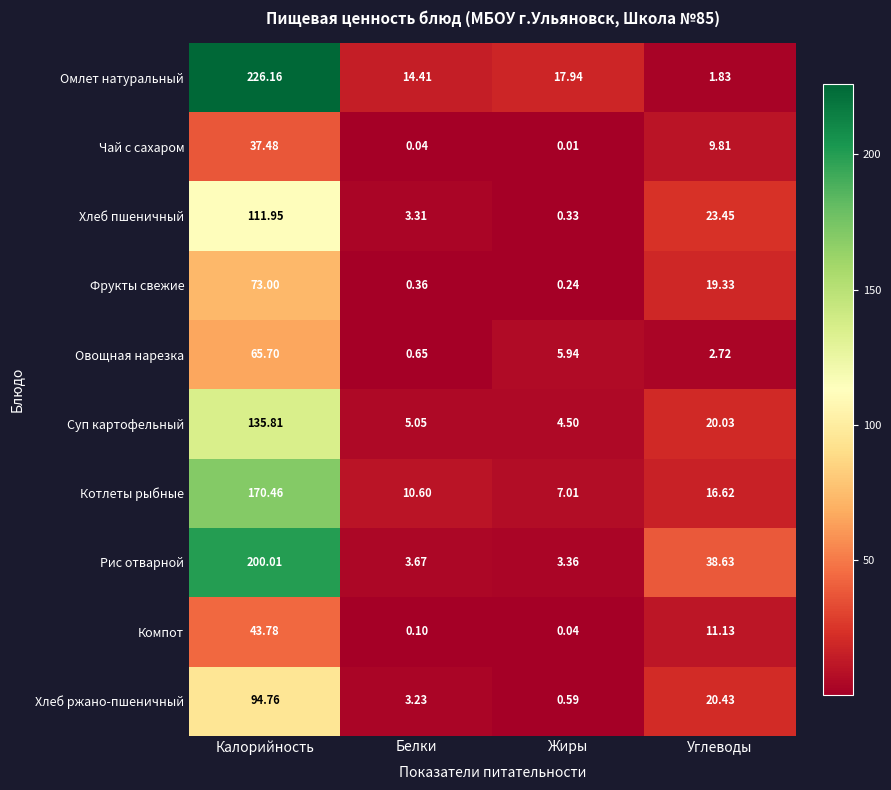

Which series changed the most between Белки and Углеводы?

Рис отварной